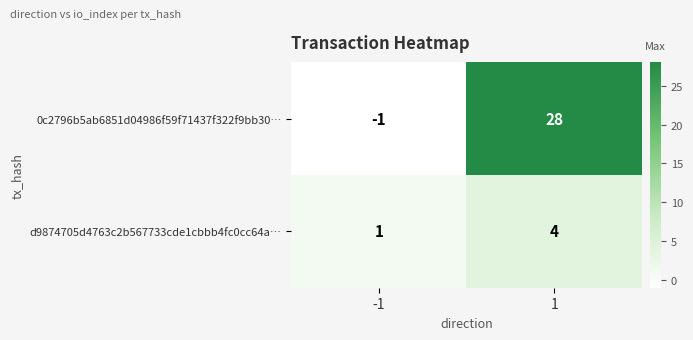

What is the highest value of the 0c2796b5ab6851d04986f59f71437f322f9bb30… series?

28